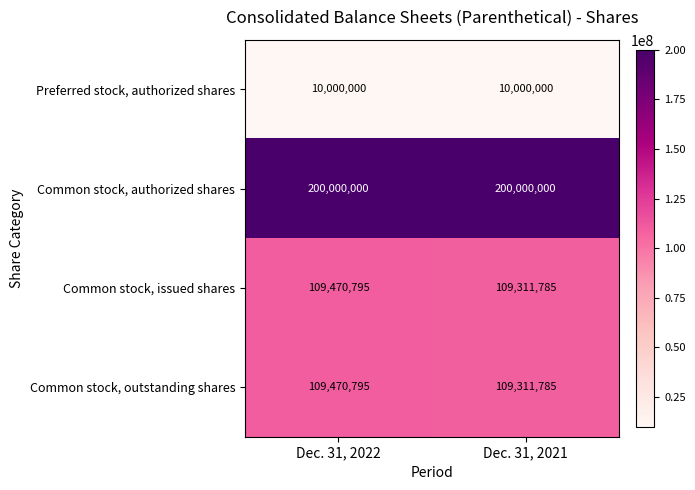

The value of Preferred stock, authorized shares at Dec. 31, 2022 is 3827706. True or false?

False